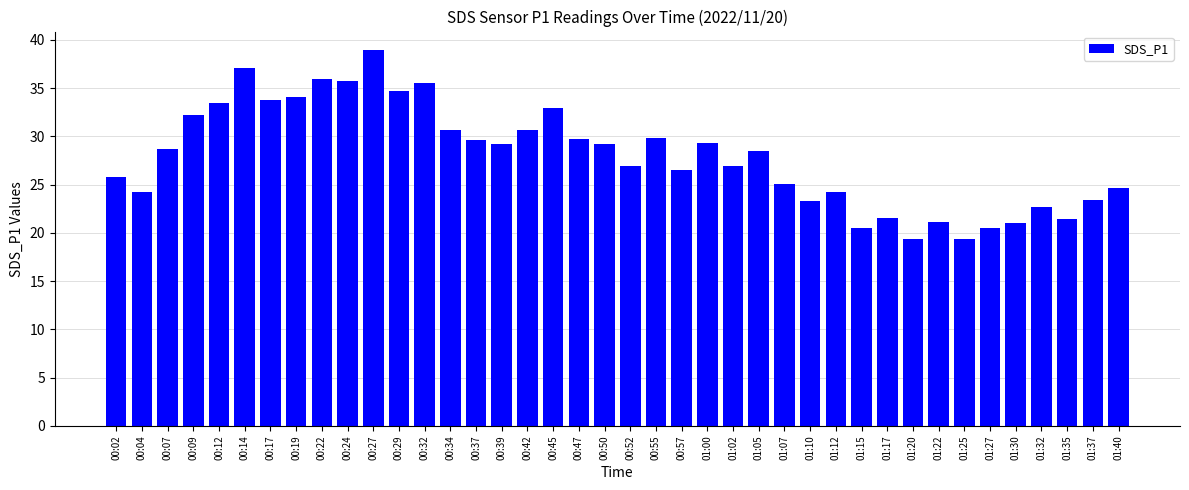

How many categories are shown in the chart?

40